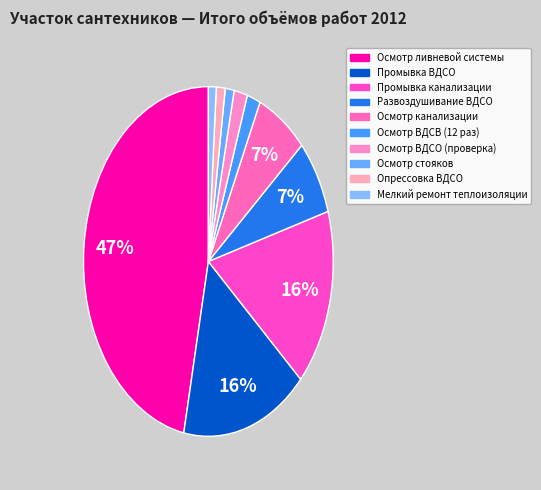

Which category has the biggest portion of the pie?

Осмотр ливневой системы